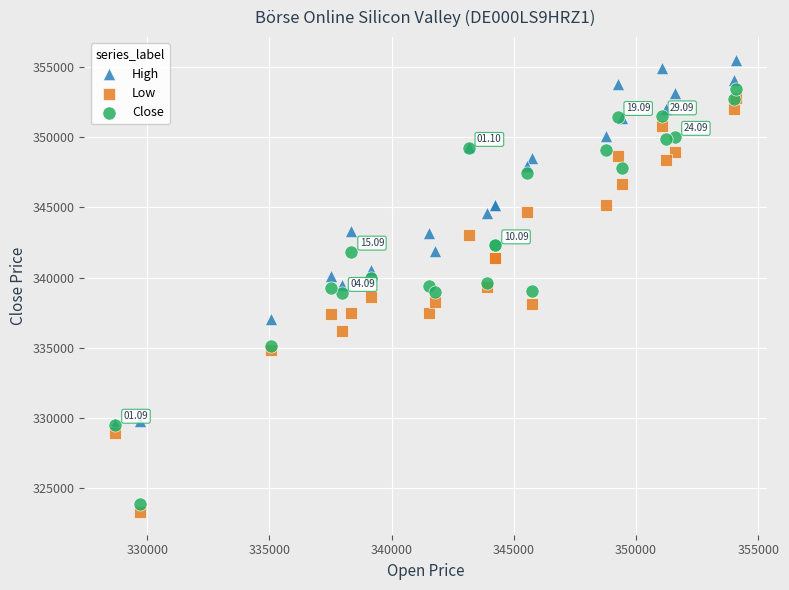

Which series has the largest Y range (max minus min)?

Close